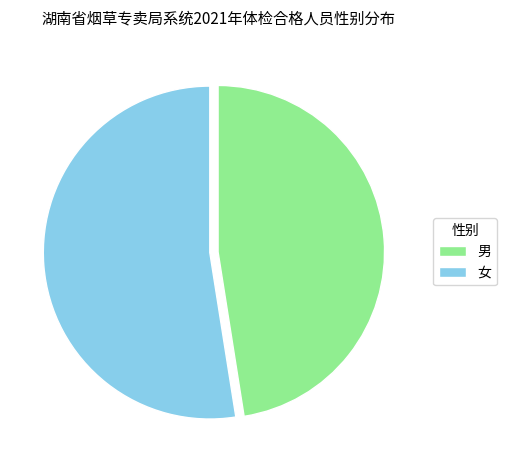

Rank the categories by value from lowest to highest.

男, 女